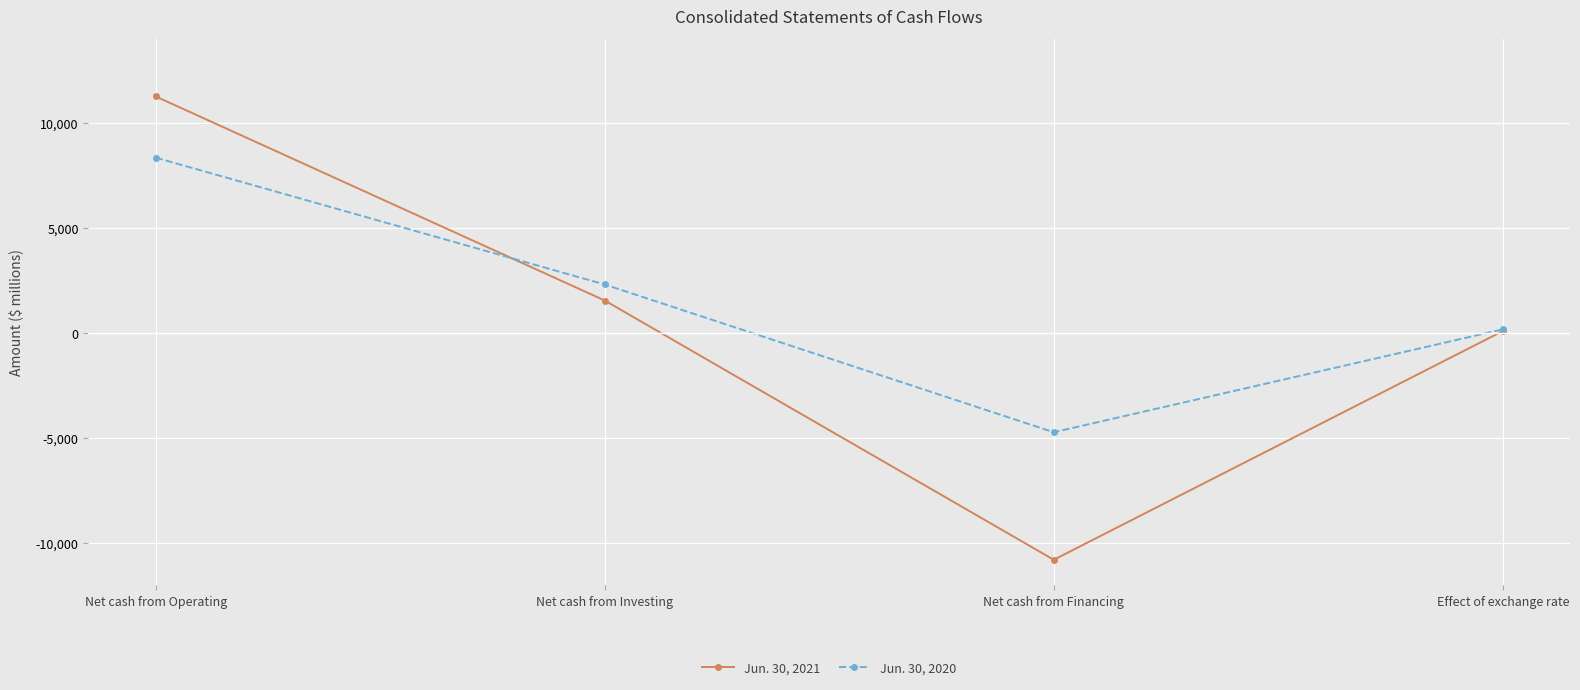

Which series has the largest range (max minus min)?

Jun. 30, 2021